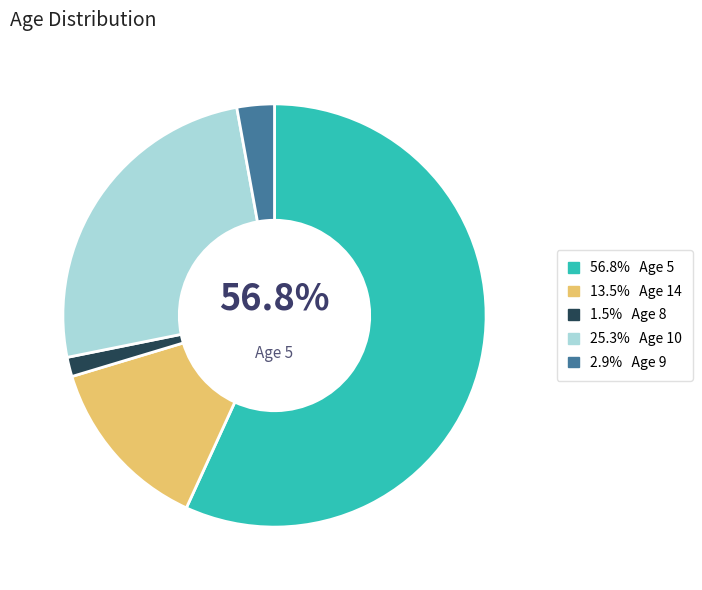

Is there any slice that represents more than half of the pie?

Yes